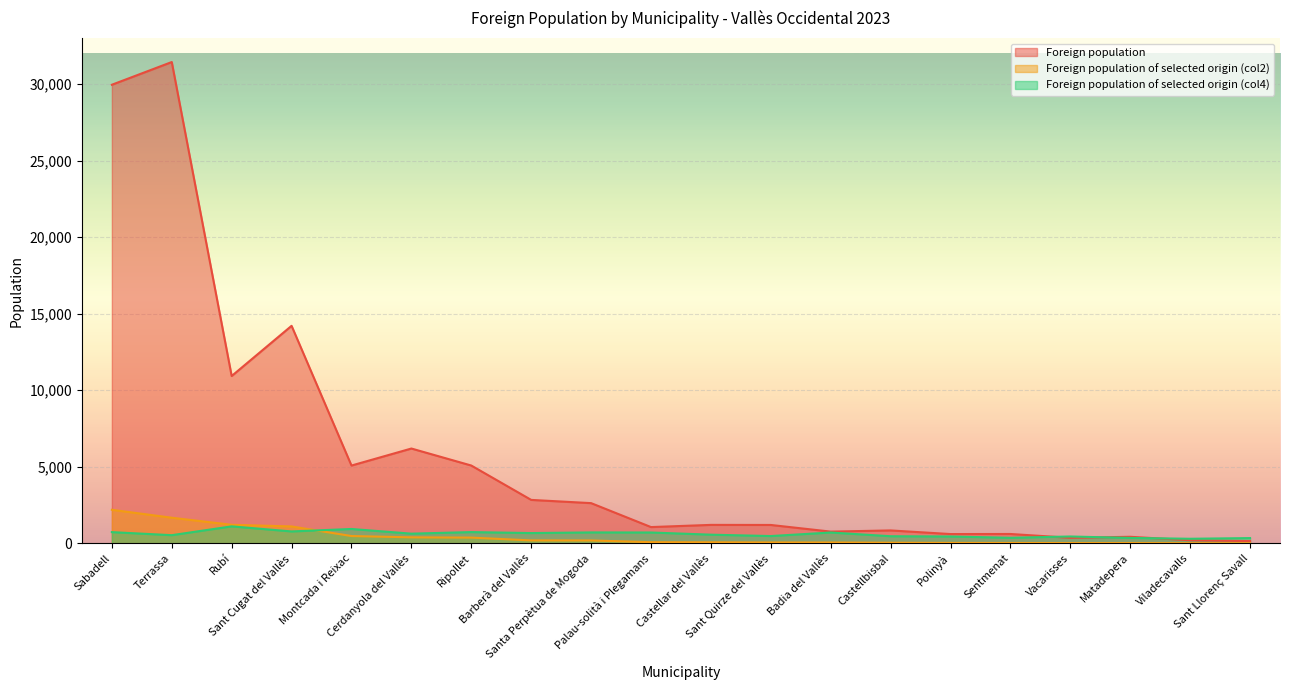

Where is the first local minimum for Foreign population?

Rubí